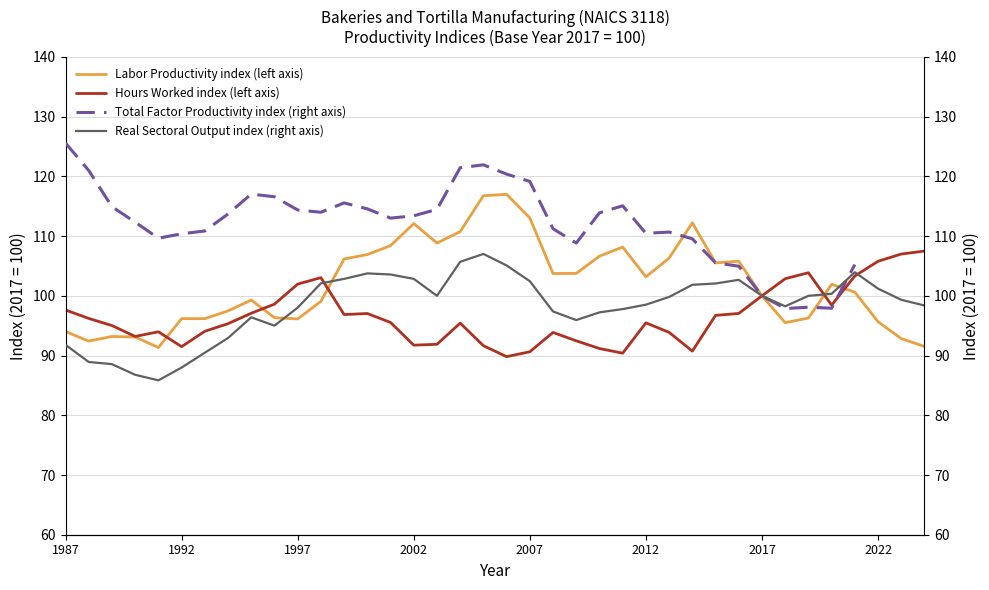

What is the value of the Real Sectoral Output index (right axis) point at the 17th from the left?

100.0